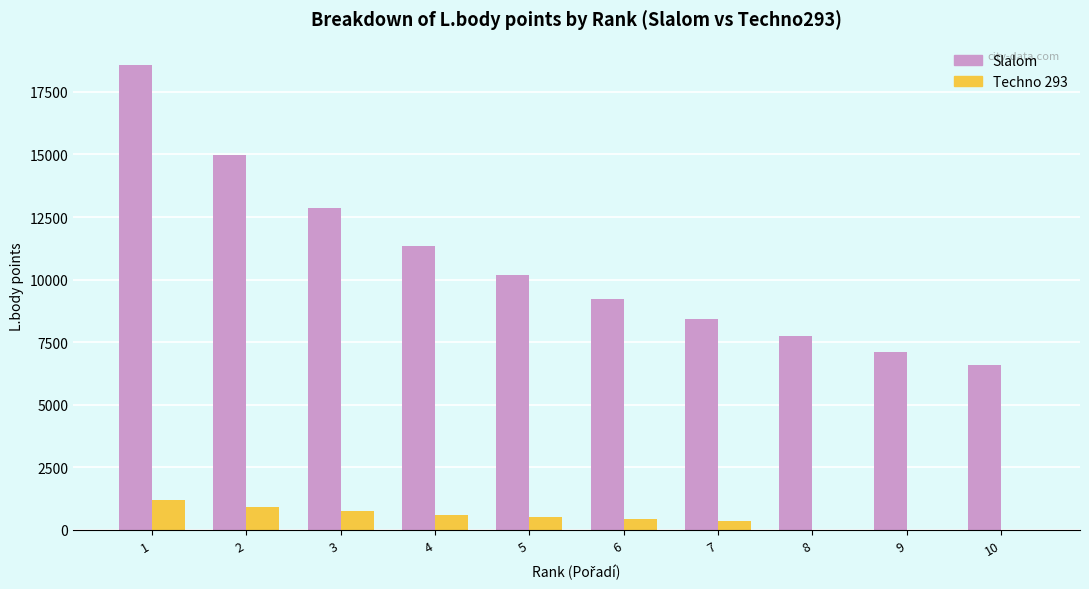

True or false: Slalom has a value of 11353 at 4.

True